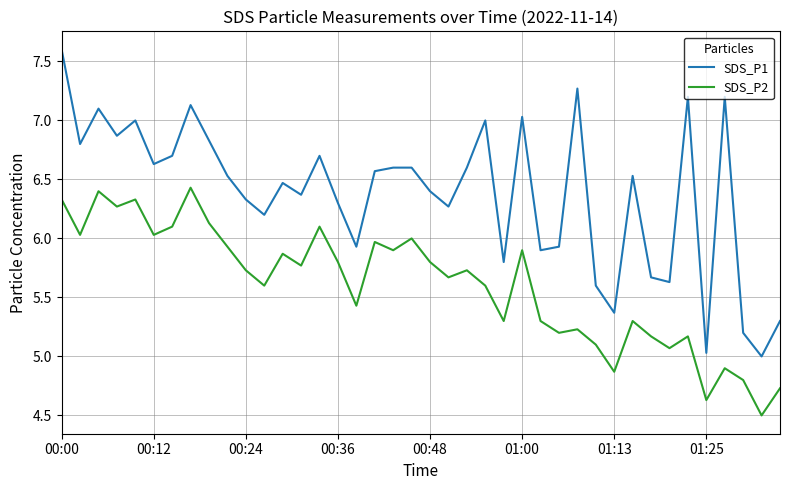

Which series has the largest range (max minus min)?

SDS_P1